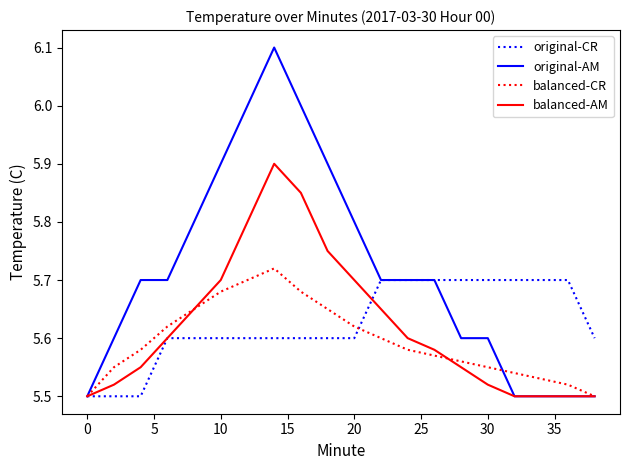

Which series has the widest spread of values?

original-AM